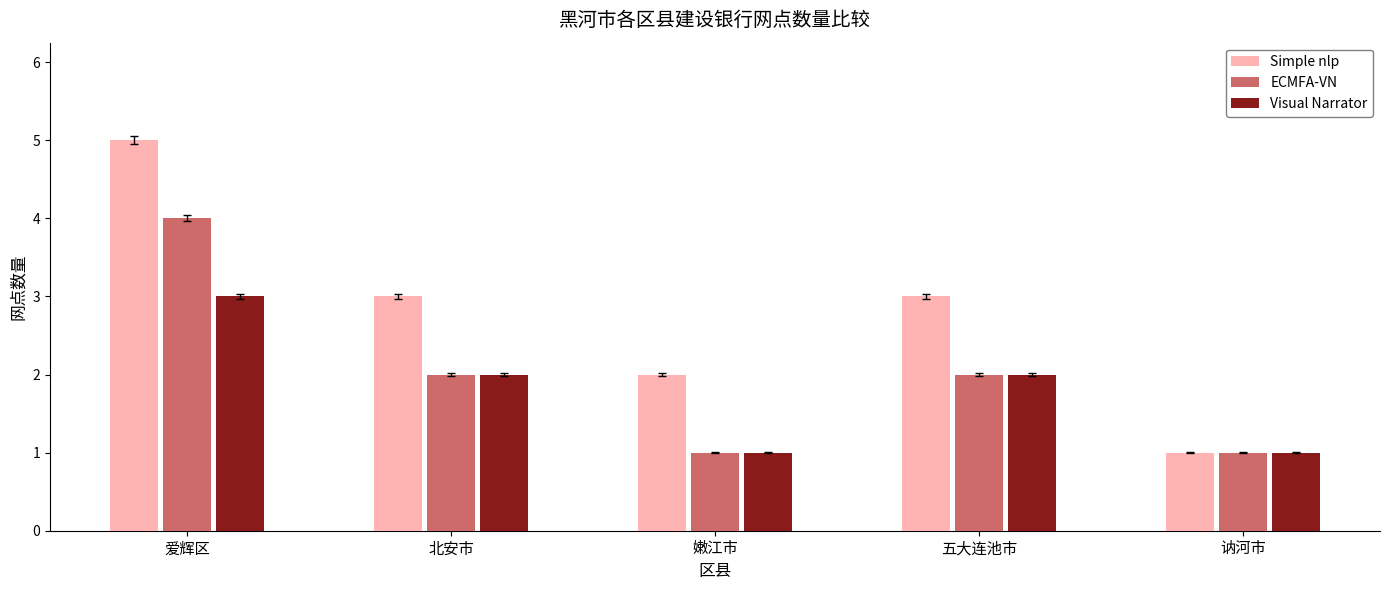

At which category is the sum across all series the highest?

爱辉区